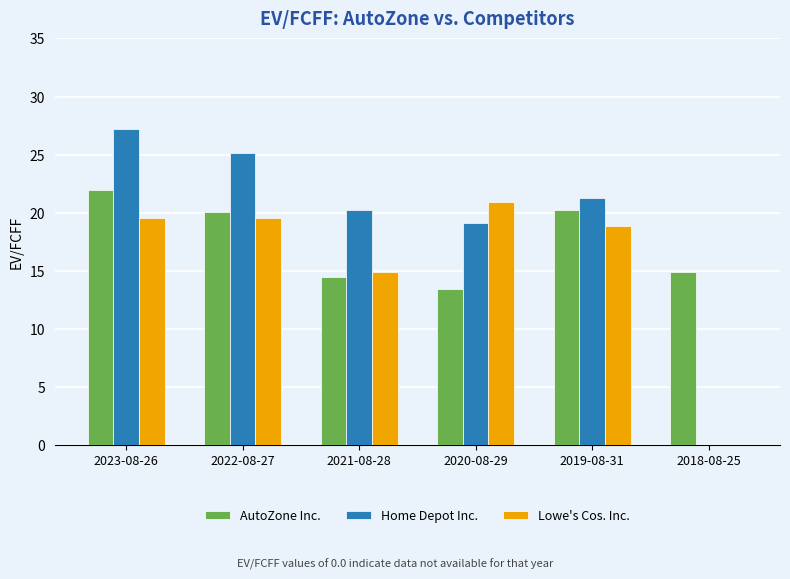

Between 2023-08-26 and 2018-08-25, which series saw the biggest shift?

Home Depot Inc.